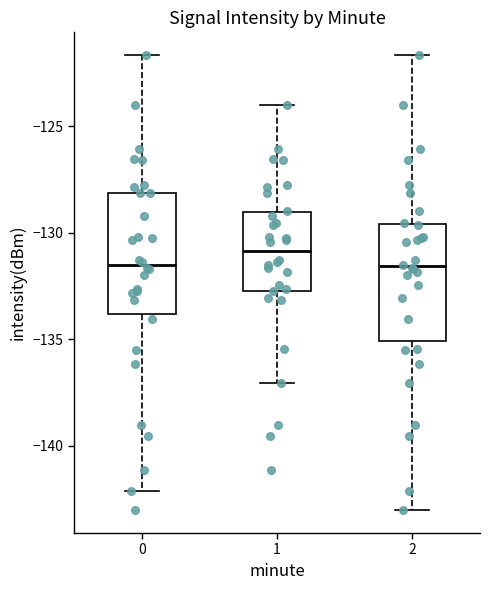

Reading left to right, transcribe this box plot: for each box, give where its median line is, the range the box spans, and where its two whiskers end, as read against the y-axis. The values are not printed on the chart, so give them approximately, as read against the axis.

0: median -131.5, box -134.0 to -128.0, whiskers -142.0 to -121.5
1: median -131.0, box -132.5 to -129.0, whiskers -137.0 to -124.0
2: median -131.5, box -135.0 to -129.5, whiskers -143.0 to -121.5